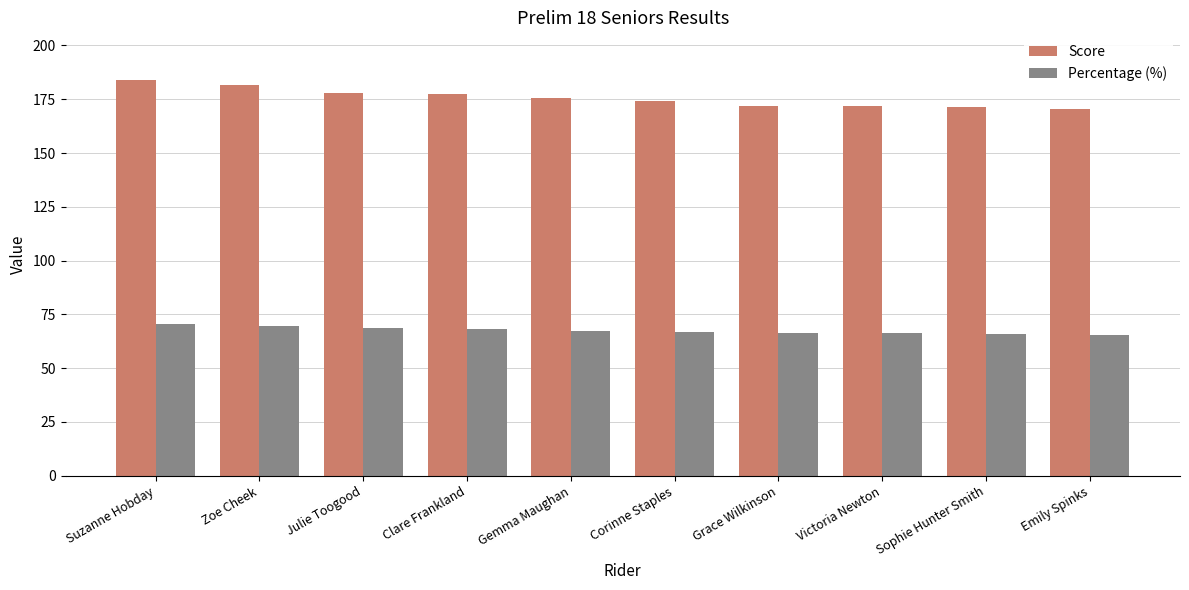

What position from the right is Zoe Cheek?

9